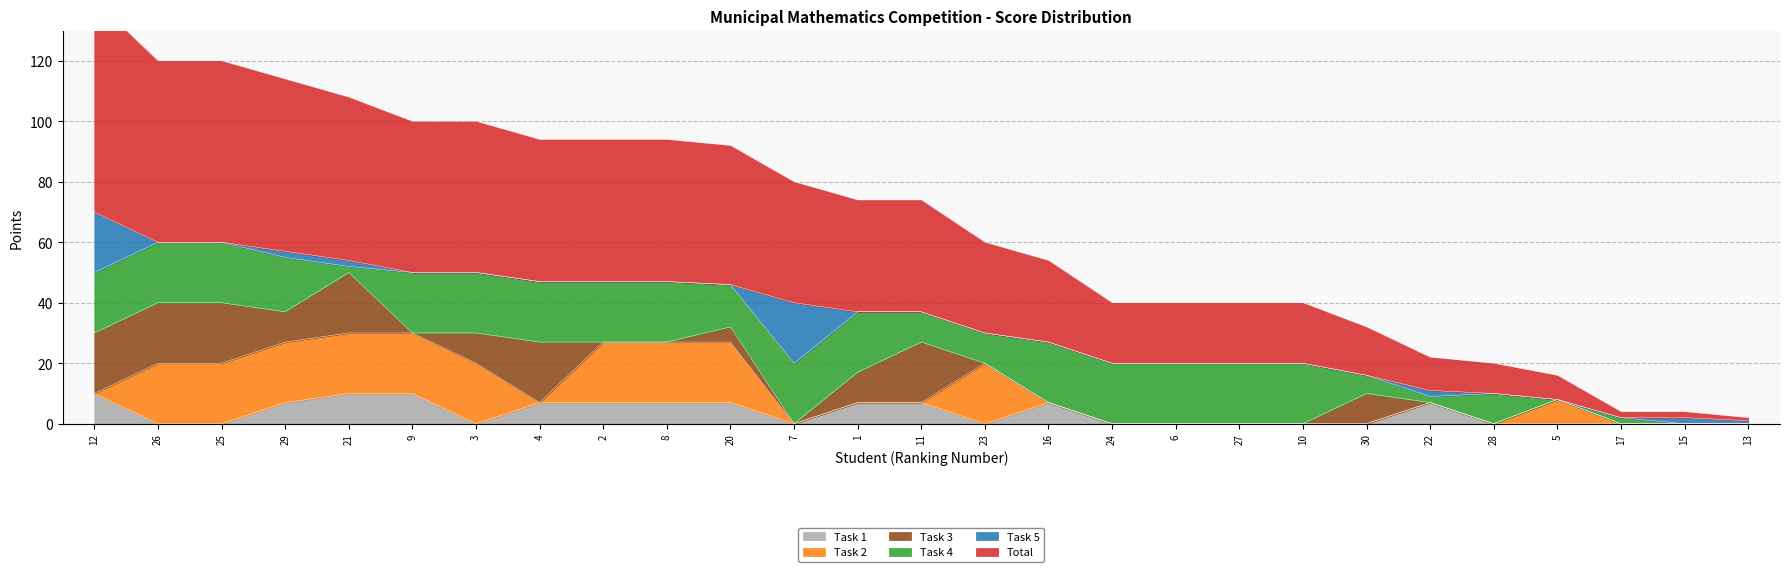

Which category has the lowest value across all series?

26